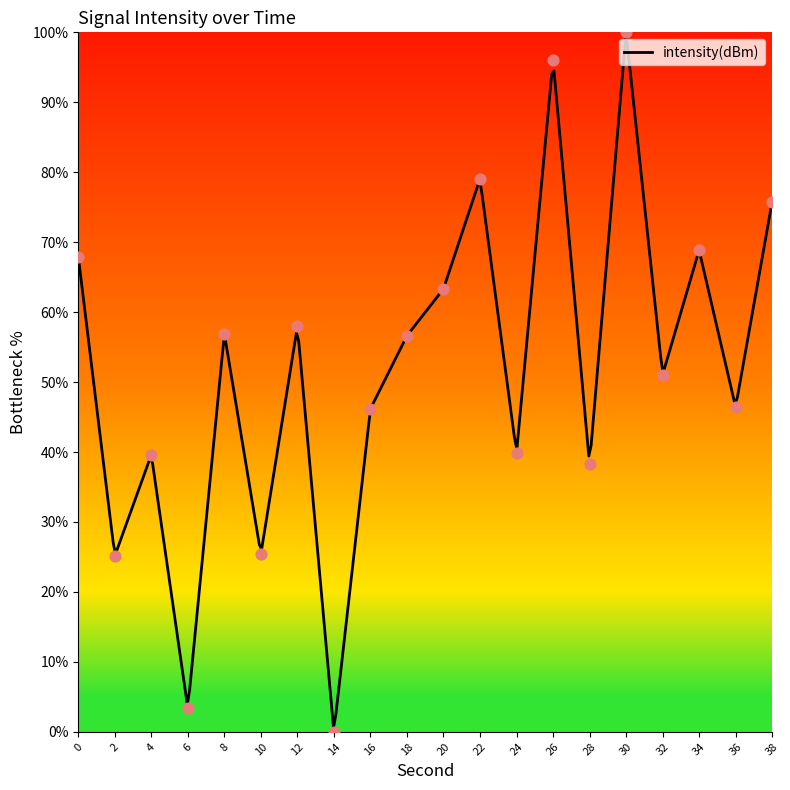

What is the change in value from 18 to 22?

+22.4